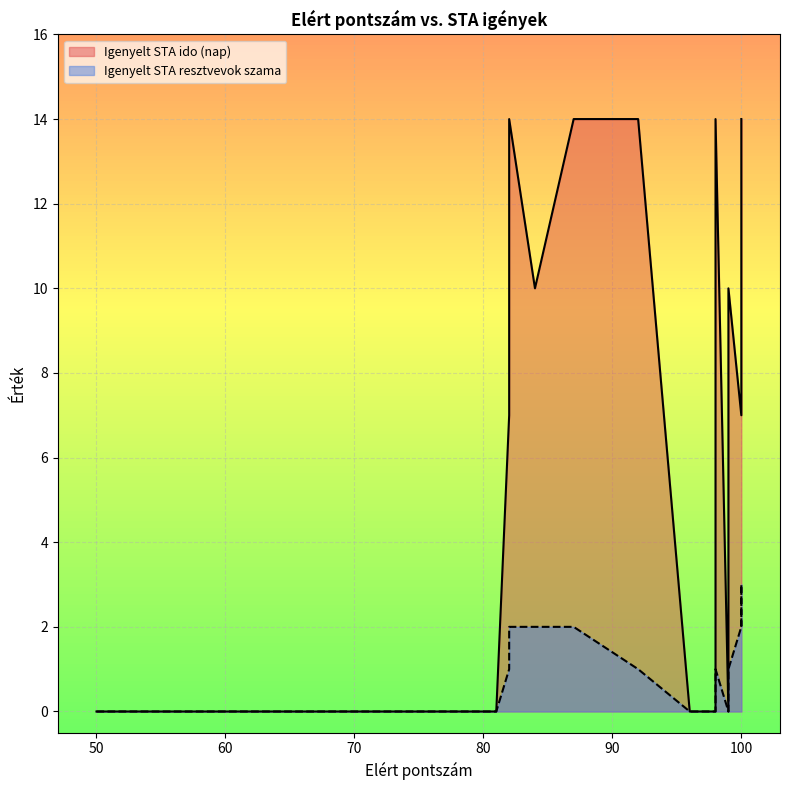

Reading left to right, extract all data points from this chart.

Igenyelt STA ido (nap): 0	0	0	14	7	0	10	14	14	0	0	14	0	14	10	0	7	7	14	14
Igenyelt STA resztvevok szama: 0	0	0	2	1	0	2	2	1	0	0	1	0	1	1	0	2	3	2	2